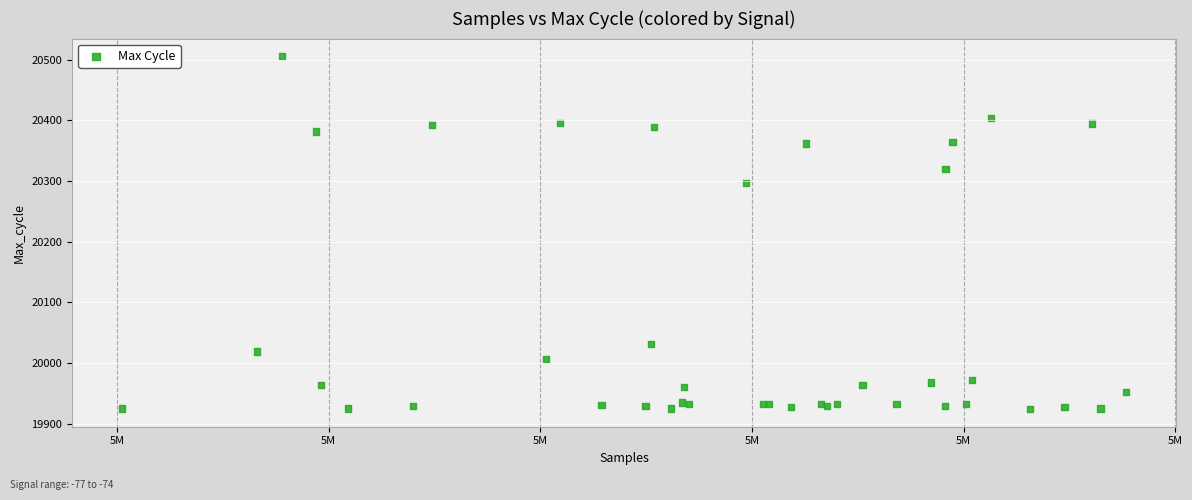

What Y value in the scatter plot is closest to 20215?

20297